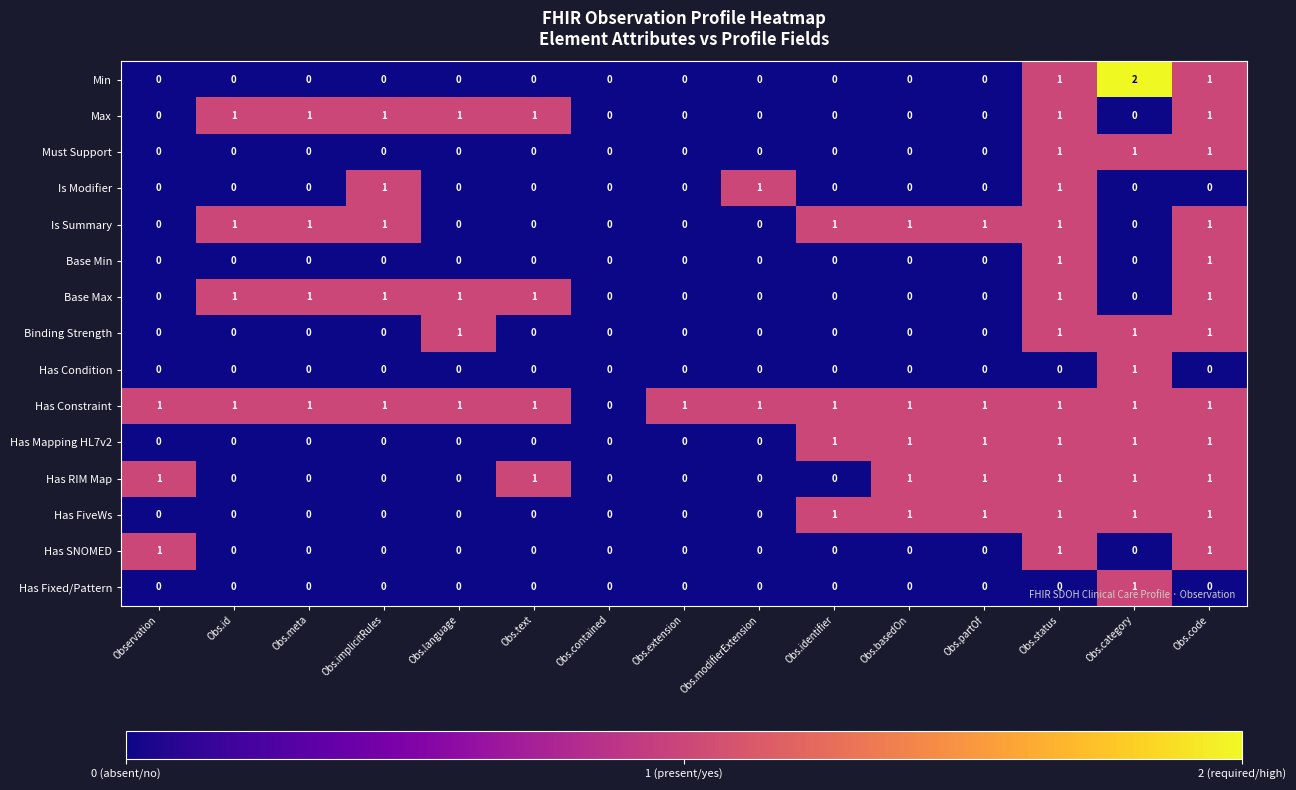

Count the Has SNOMED values in the range 0 to 1.

15